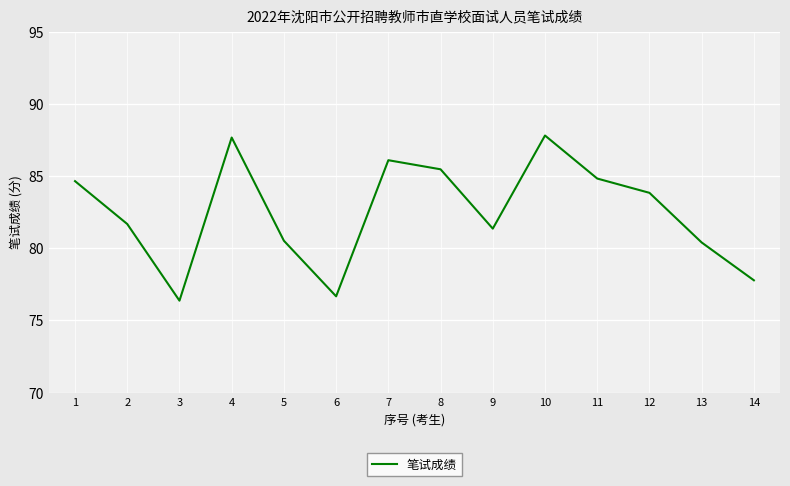

What is the difference between the second highest and minimum values?

11.3